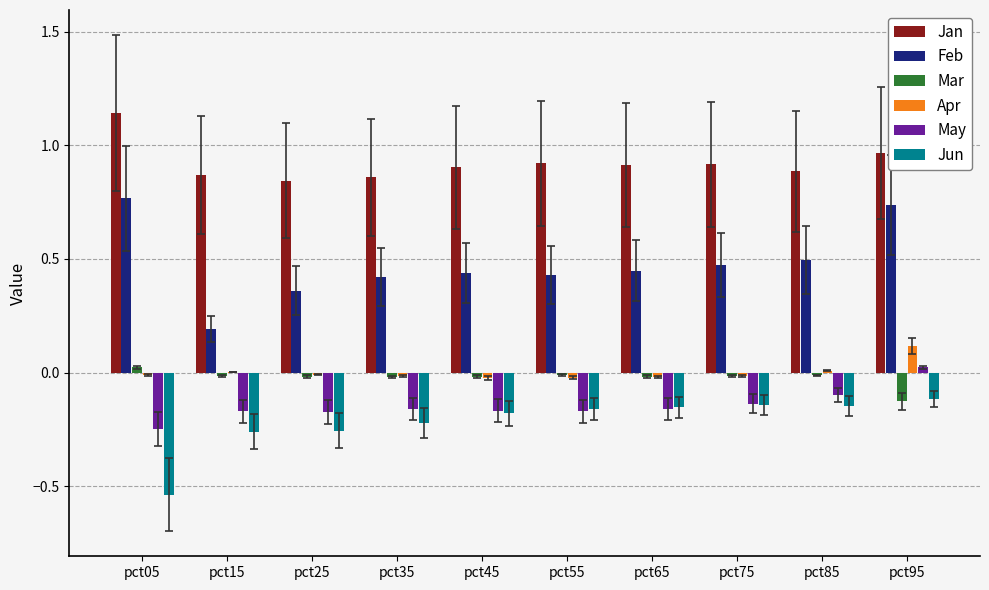

Which series has the largest total across all categories?

Jan